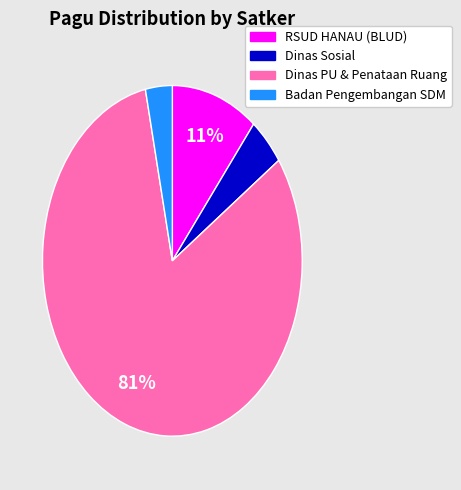

Count the number of slices in the pie.

4